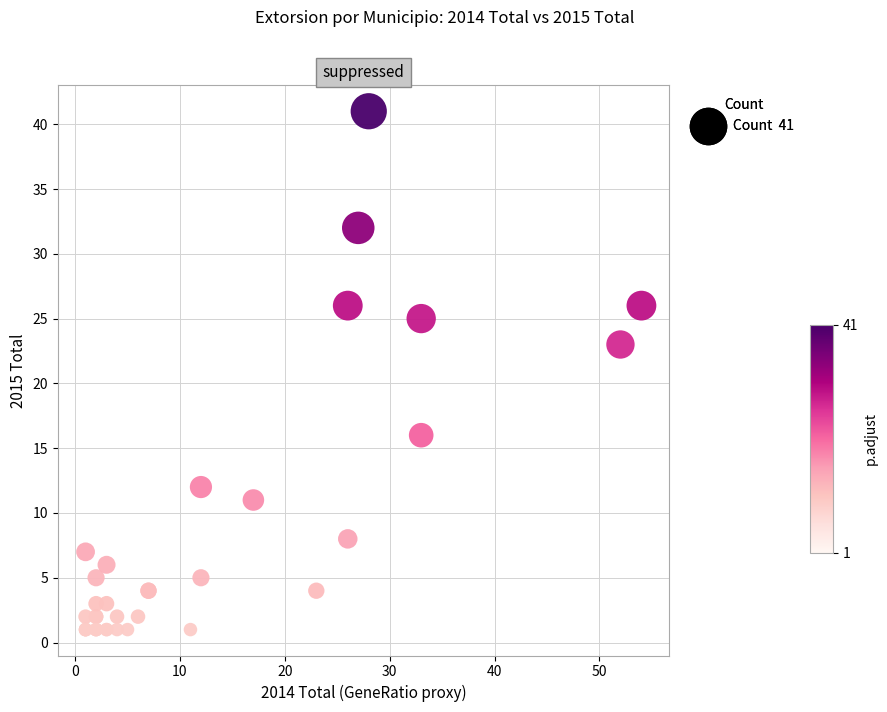

What Y value in the scatter plot is closest to 21?

23